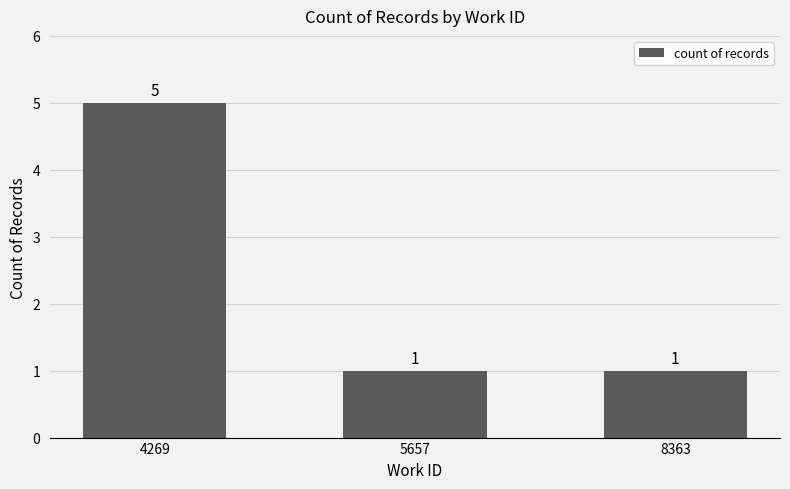

What is the sum of all values?

7